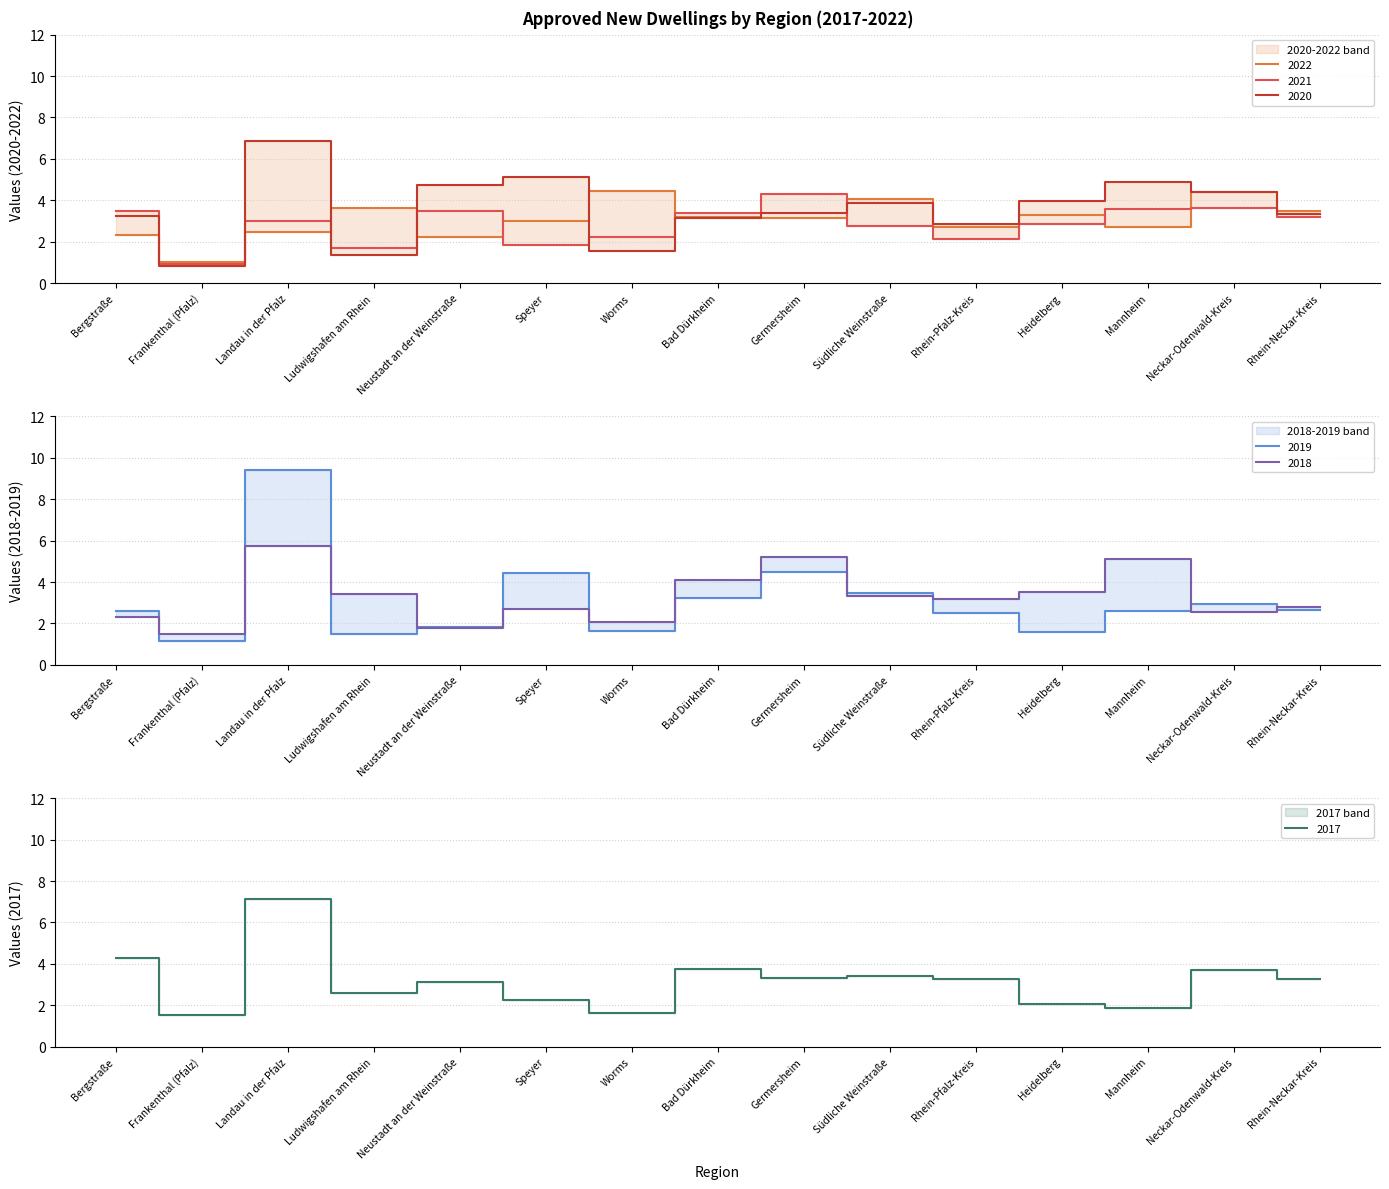

What is the minimum value shown in the chart?

0.8